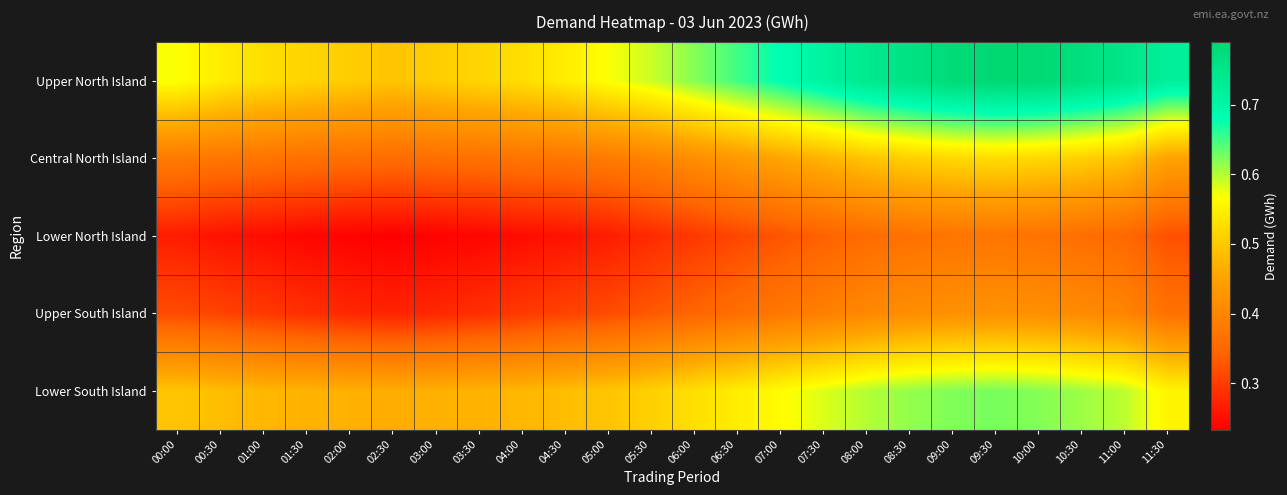

Which series has the largest total across all categories?

Upper North Island